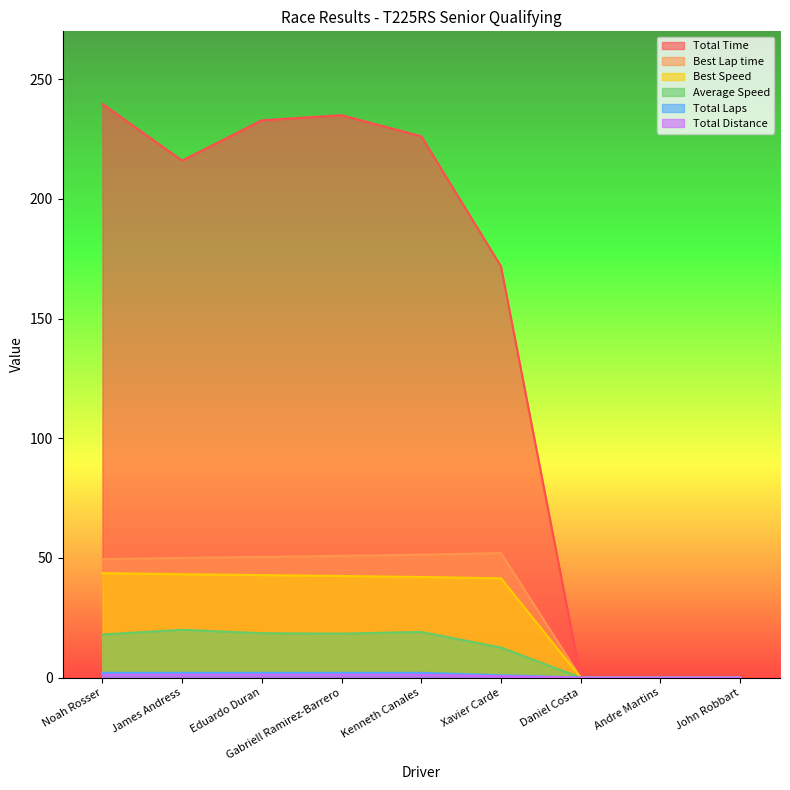

What is the greatest value displayed?

239.7